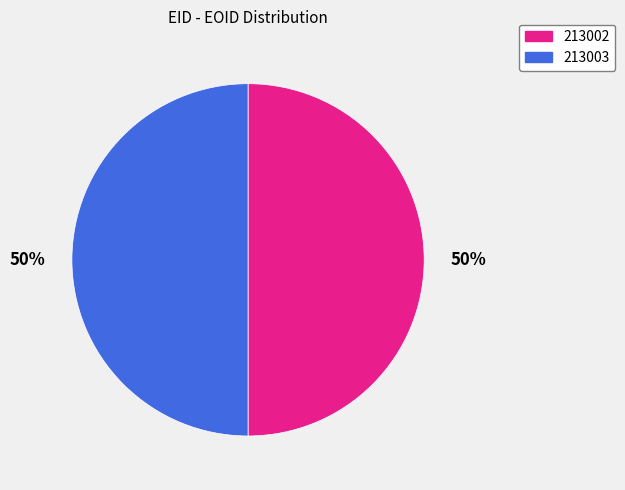

How many slices are in this pie chart?

2